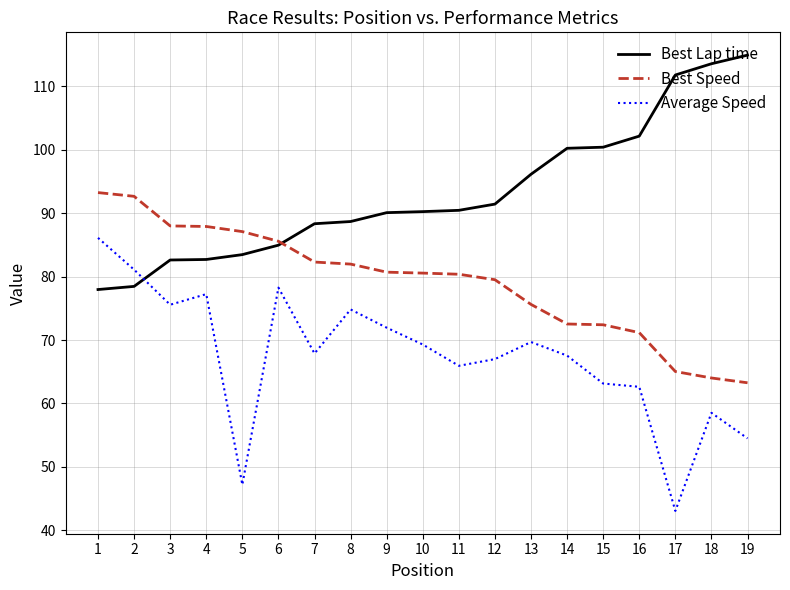

Is it true that Best Speed equals 132.7 at 7?

False